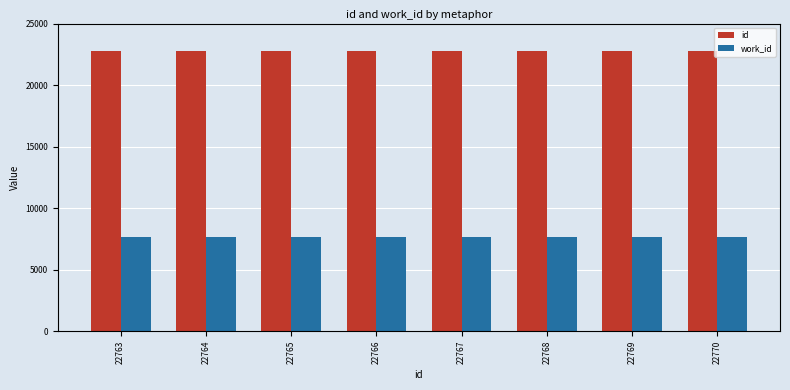

How many values in the id series are below 22767?

4